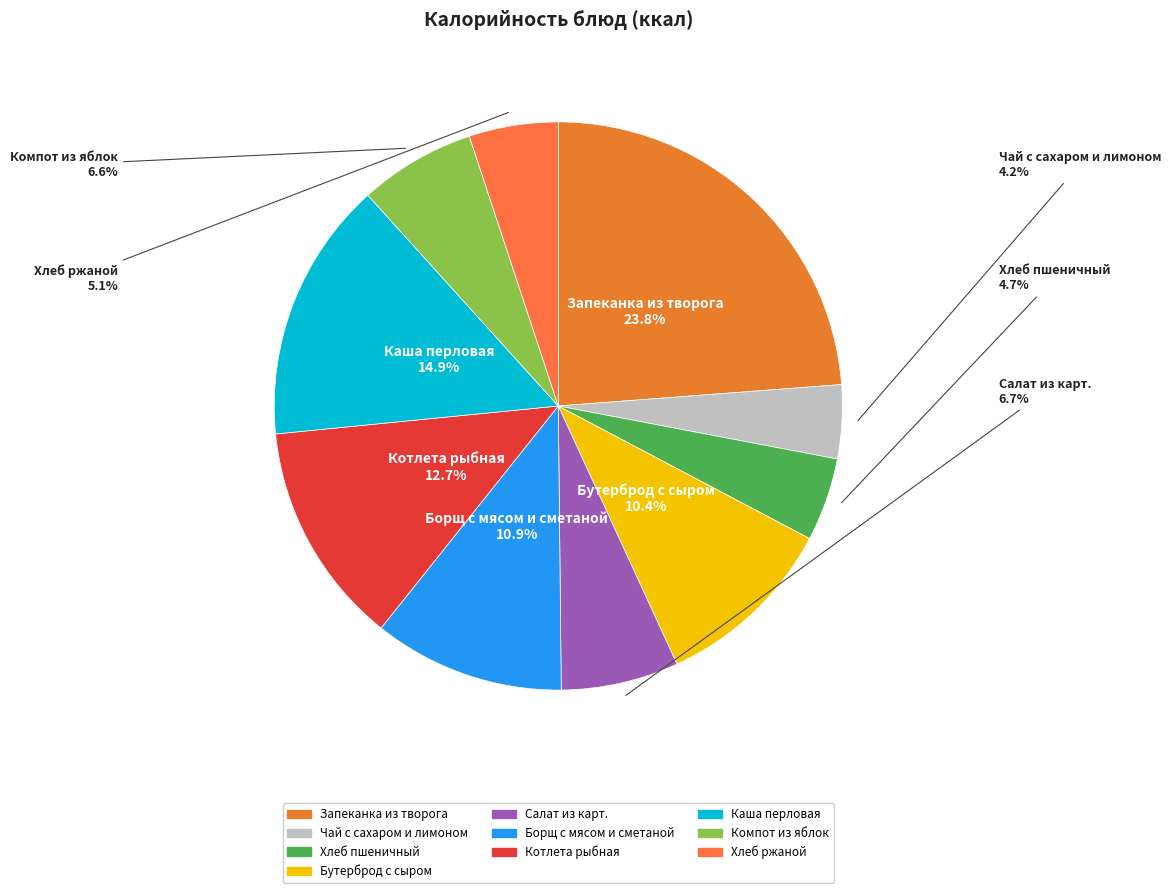

Count the number of slices in the pie.

10